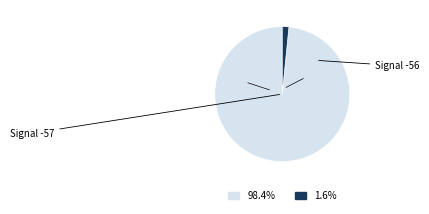

Does any single category account for the majority?

Yes